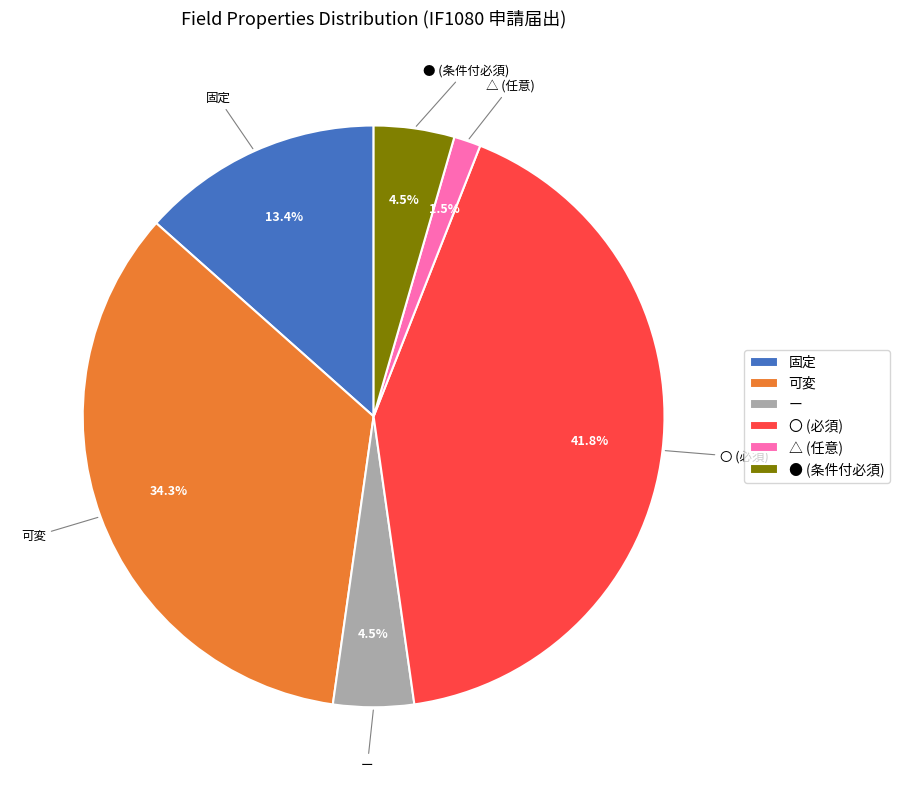

What percentage is NOT represented by 固定?

86.6%